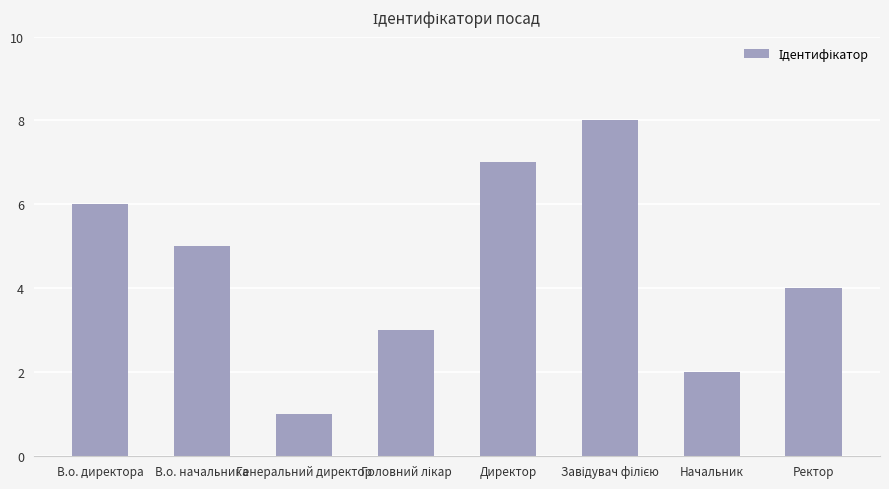

What is the smallest value displayed?

1